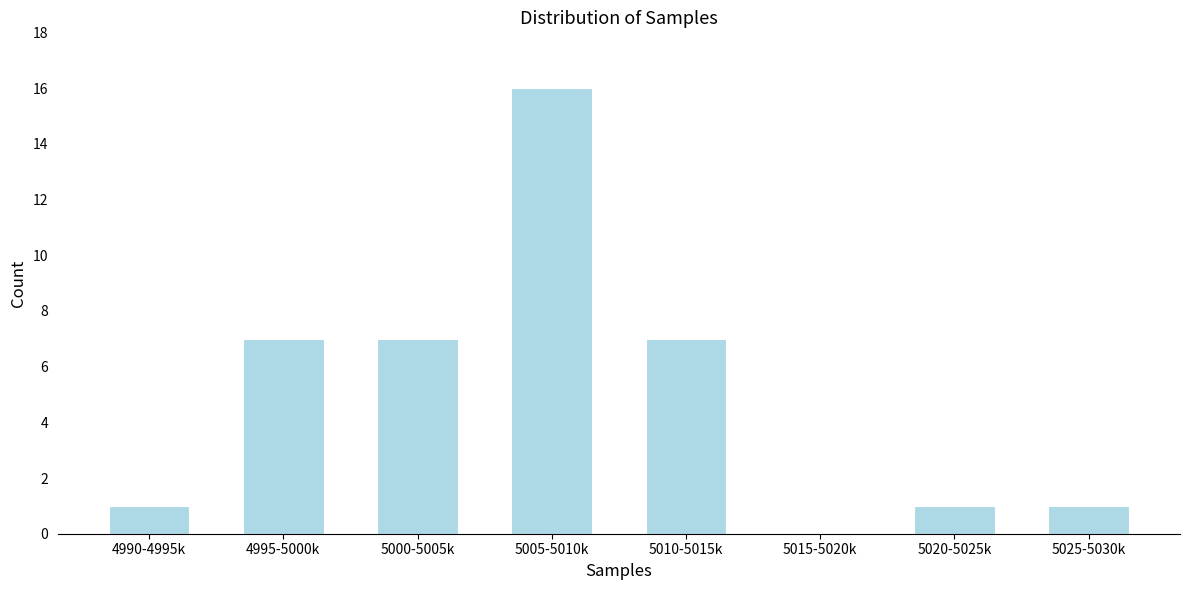

Reading left to right, what are all the values shown in this chart?

4990-4995k=1	4995-5000k=7	5000-5005k=7	5005-5010k=16	5010-5015k=7	5015-5020k=0	5020-5025k=1	5025-5030k=1